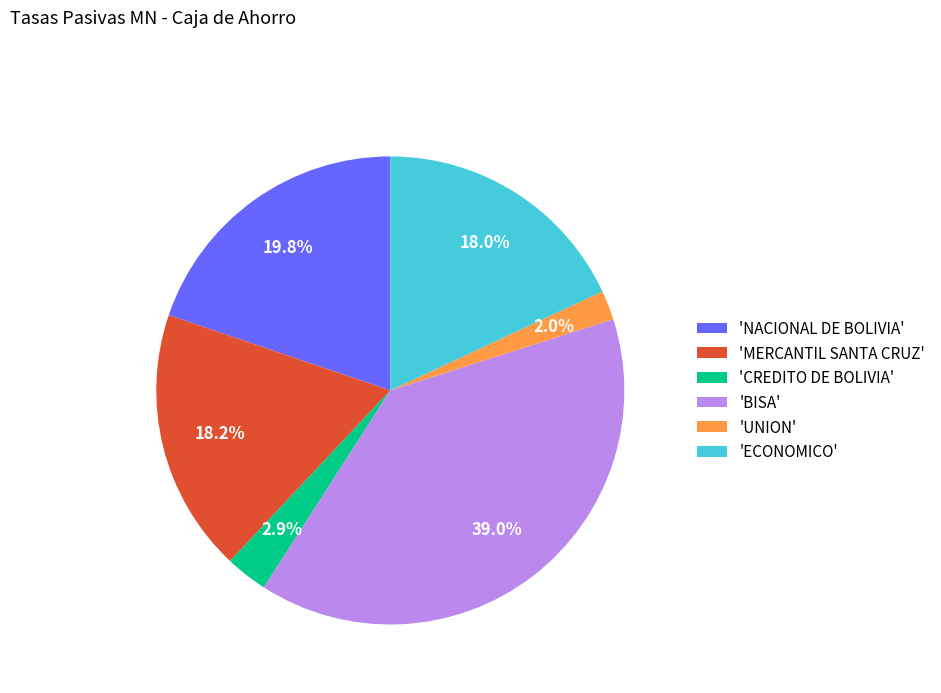

Which has a higher value, 'MERCANTIL SANTA CRUZ' or 'BISA'?

'BISA'